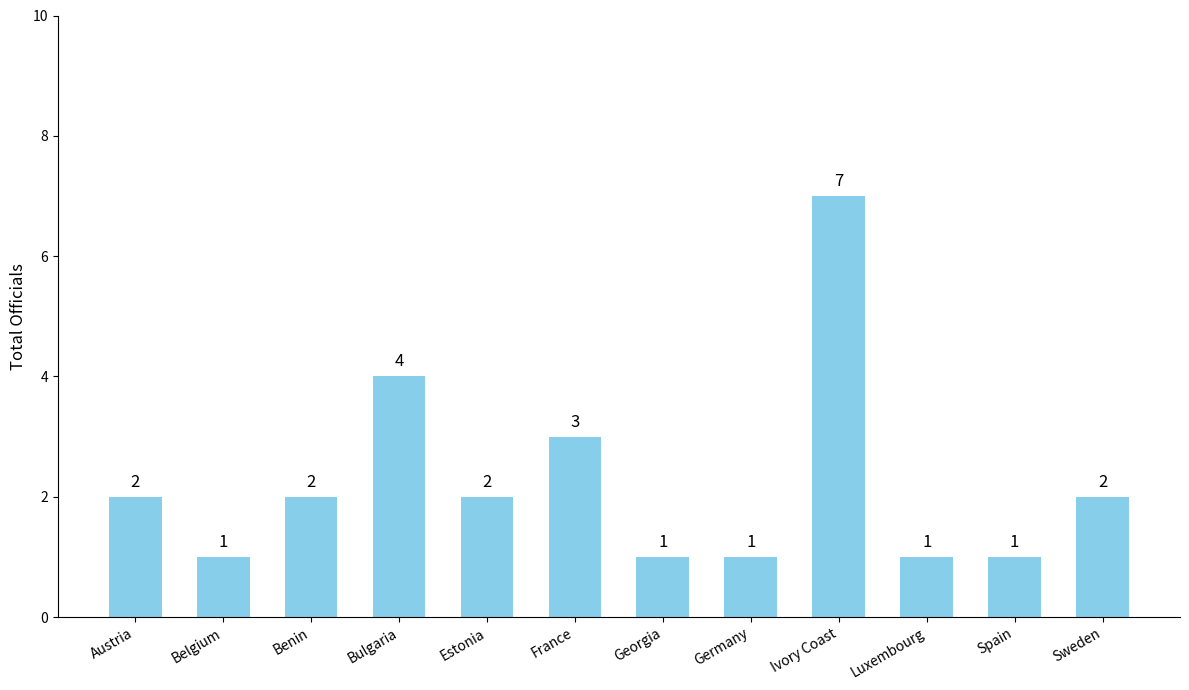

What is the label of the 6th bar from the left?

France